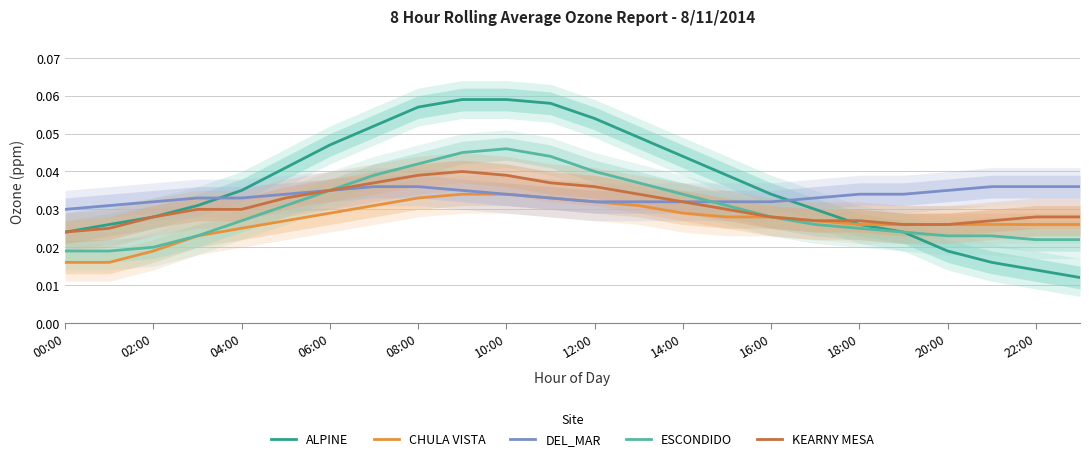

How many data points does each series have?

24